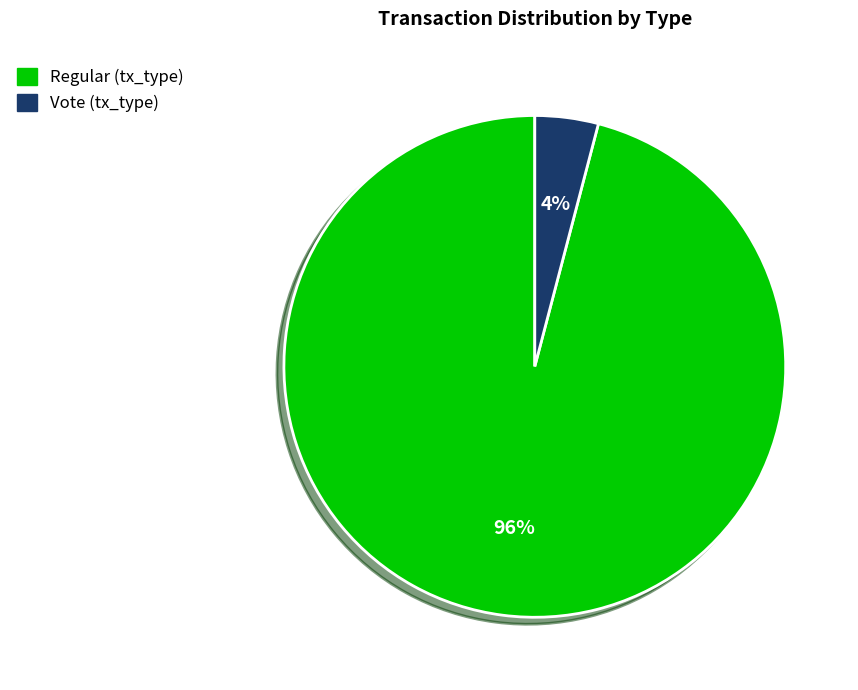

Is there a majority slice in this chart?

Yes